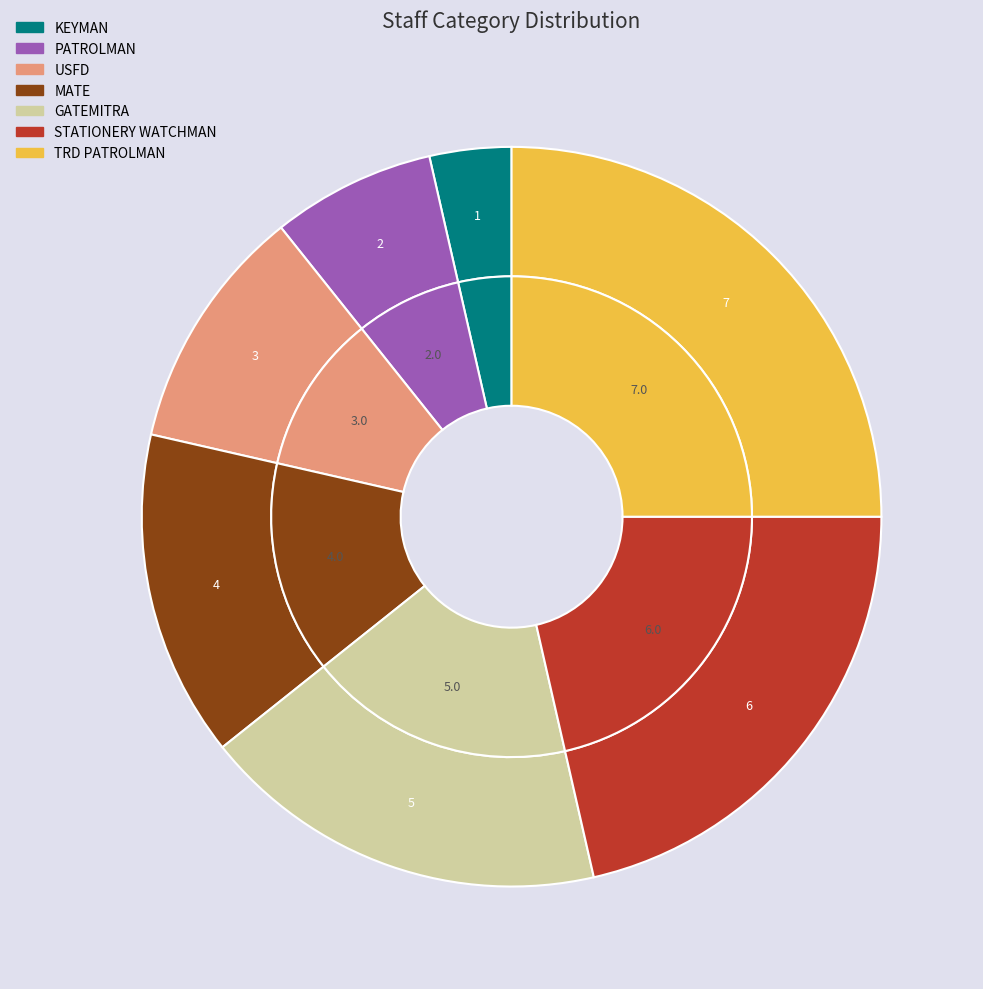

To the nearest percent, what portion does TRD PATROLMAN represent?

25%